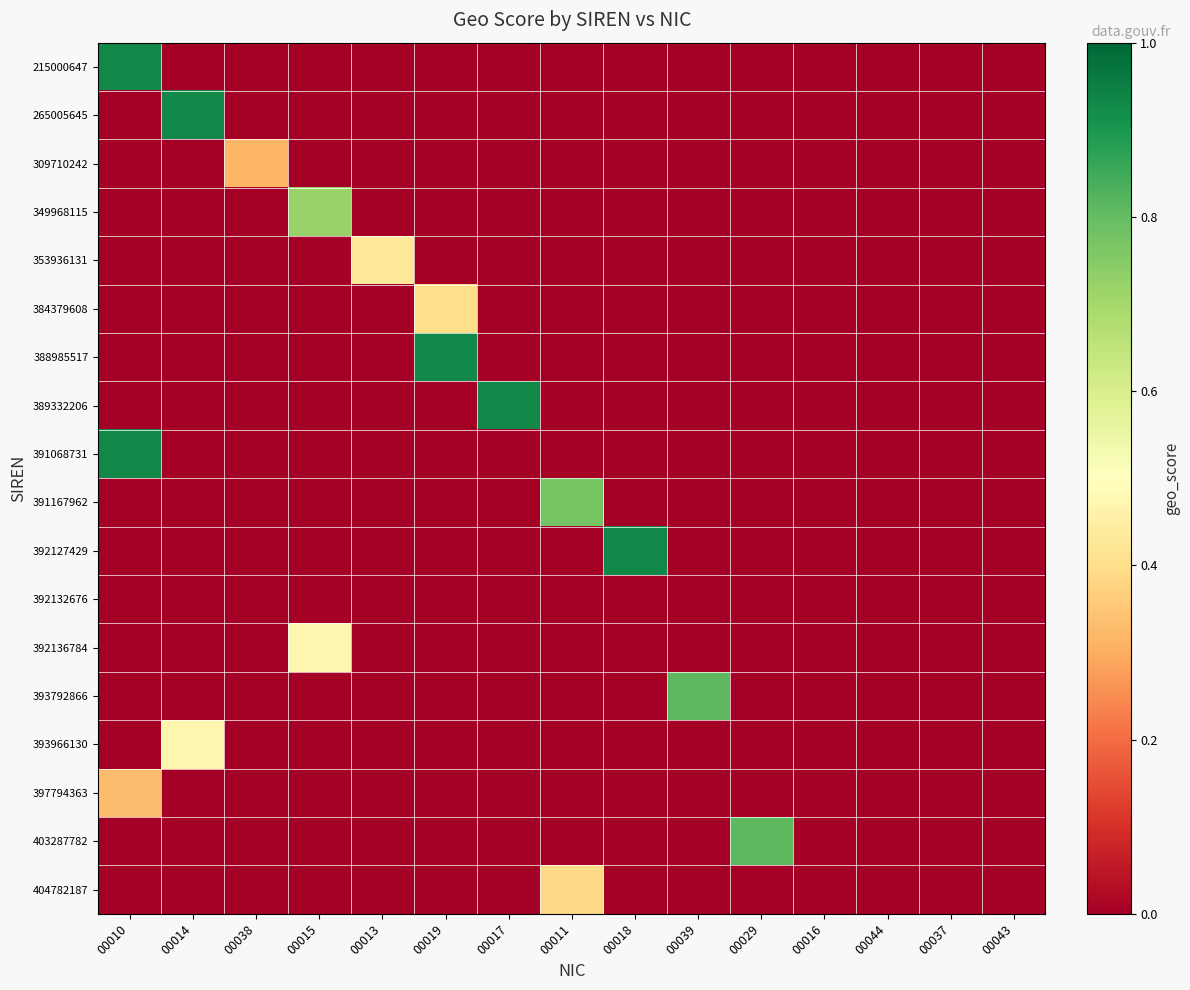

Which category has the highest value across all series?

00010